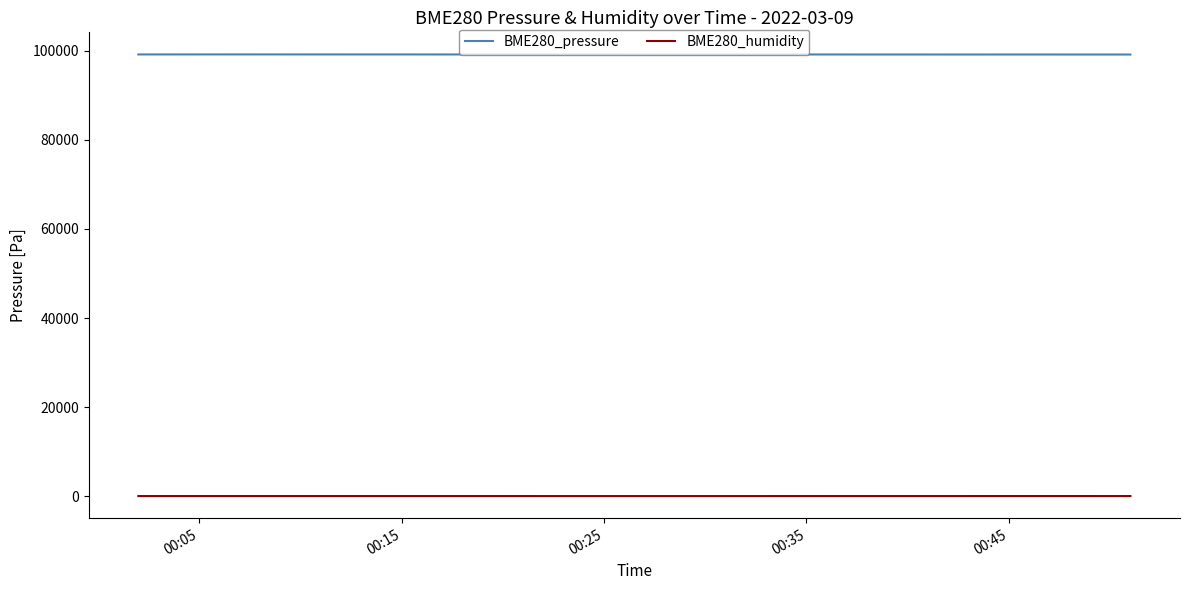

In BME280_pressure, how many points are higher than both neighbors (excluding endpoints)?

4